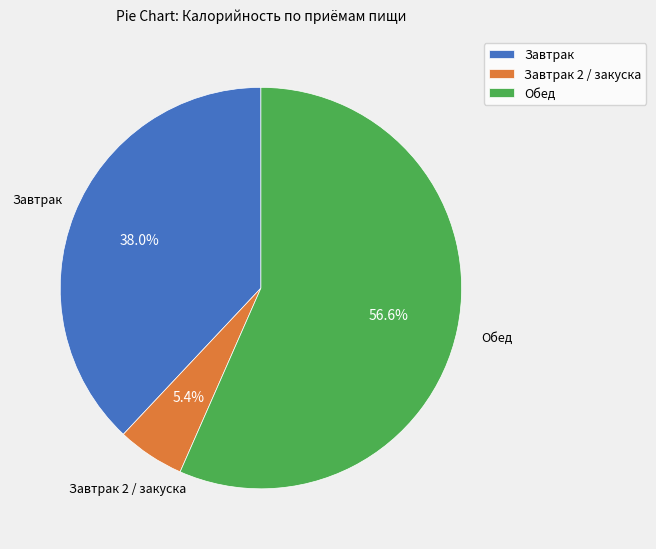

What is the smallest slice in the pie chart?

Завтрак 2 / закуска